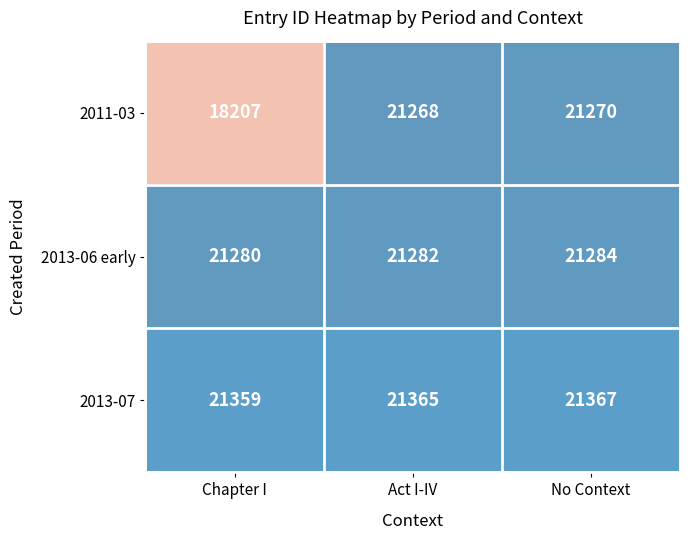

The 2011-03 series shows 23954 at Chapter I. True or false?

False